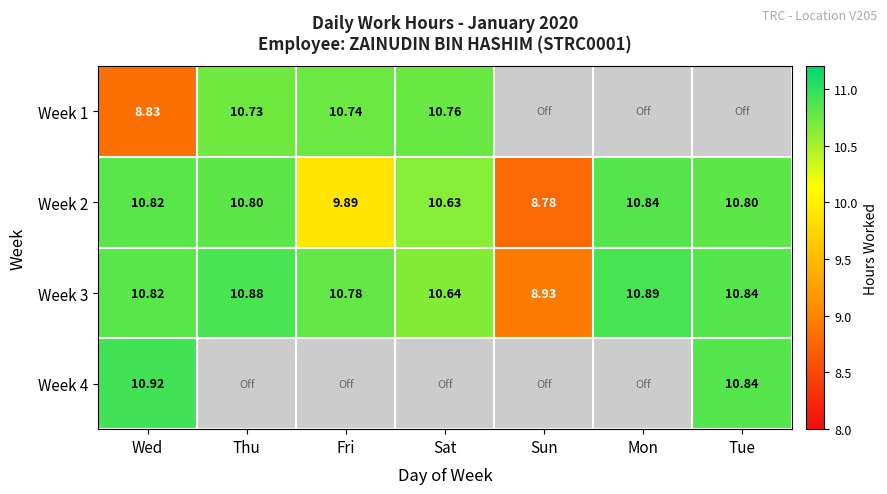

Which category has the lowest value in the Week 2 series?

Sun